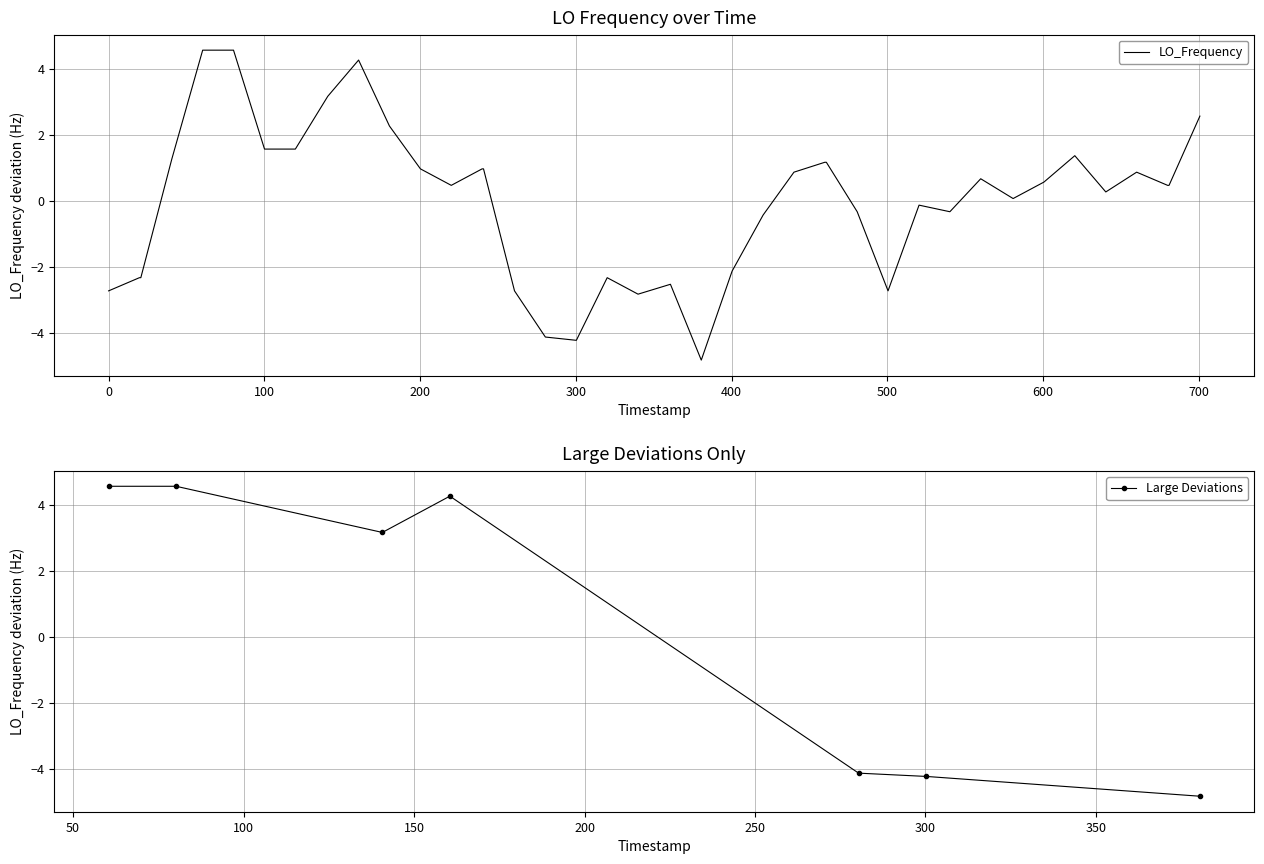

What is the minimum value for LO_Frequency?

-4.8